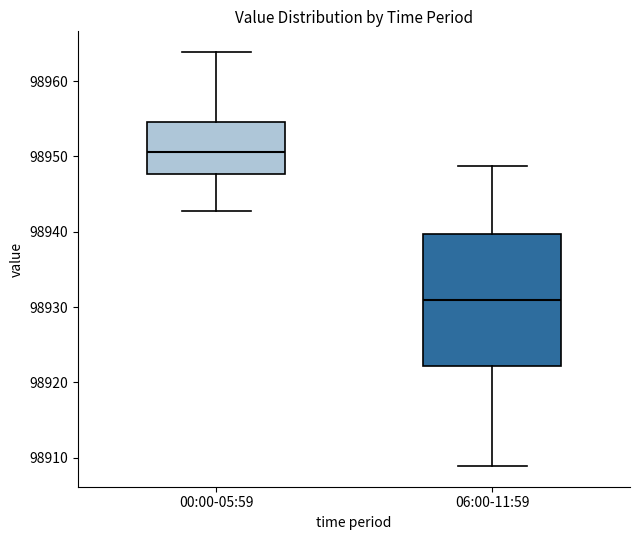

Which box's median line is the highest?

00:00-05:59